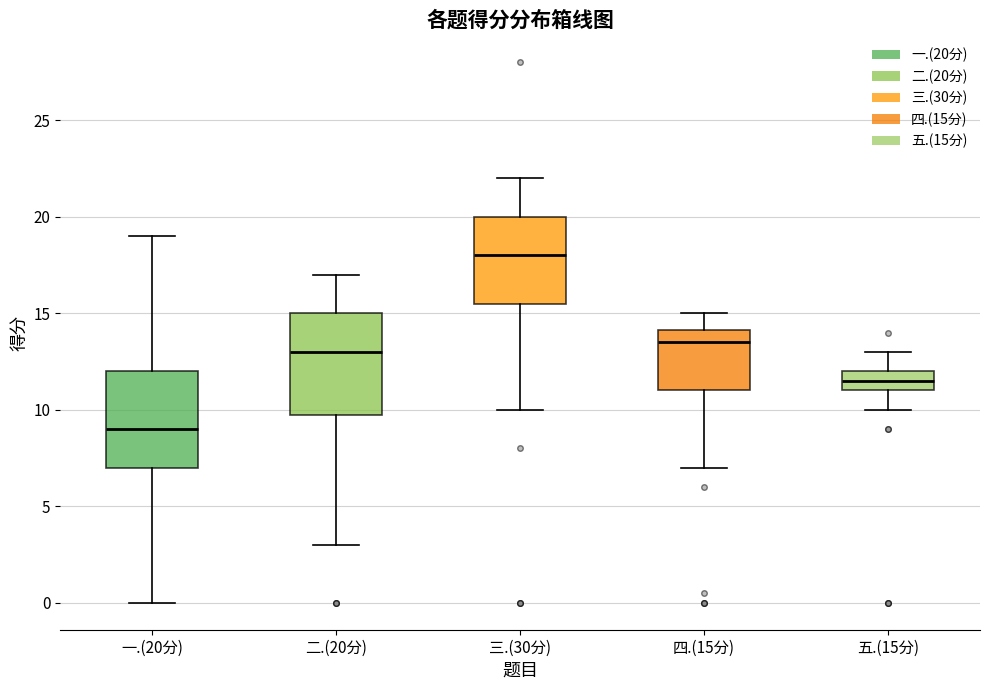

Which box's median line is the highest?

三.(30分)